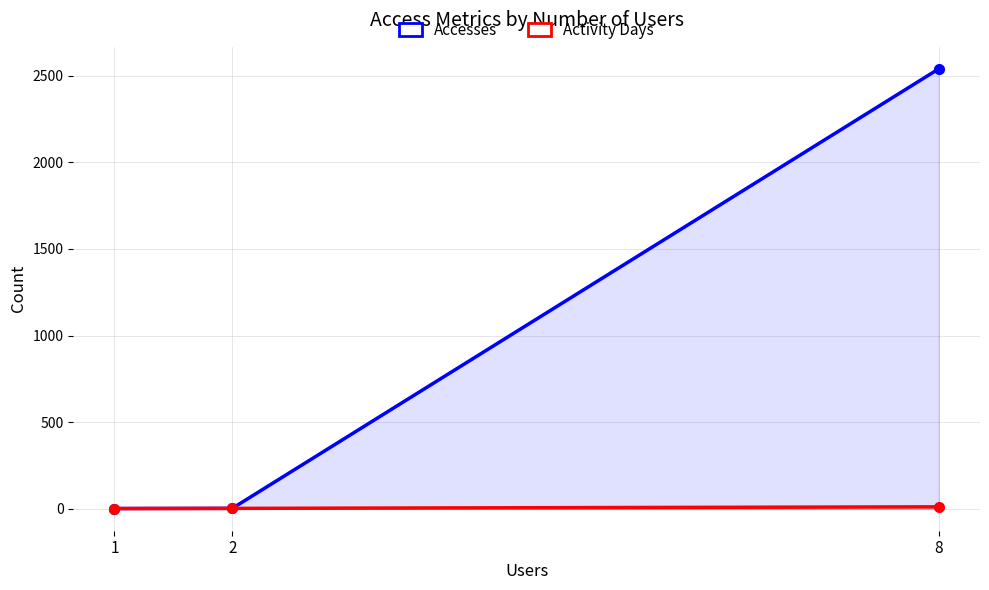

True or false: Activity Days has a value of 1 at 2.

False